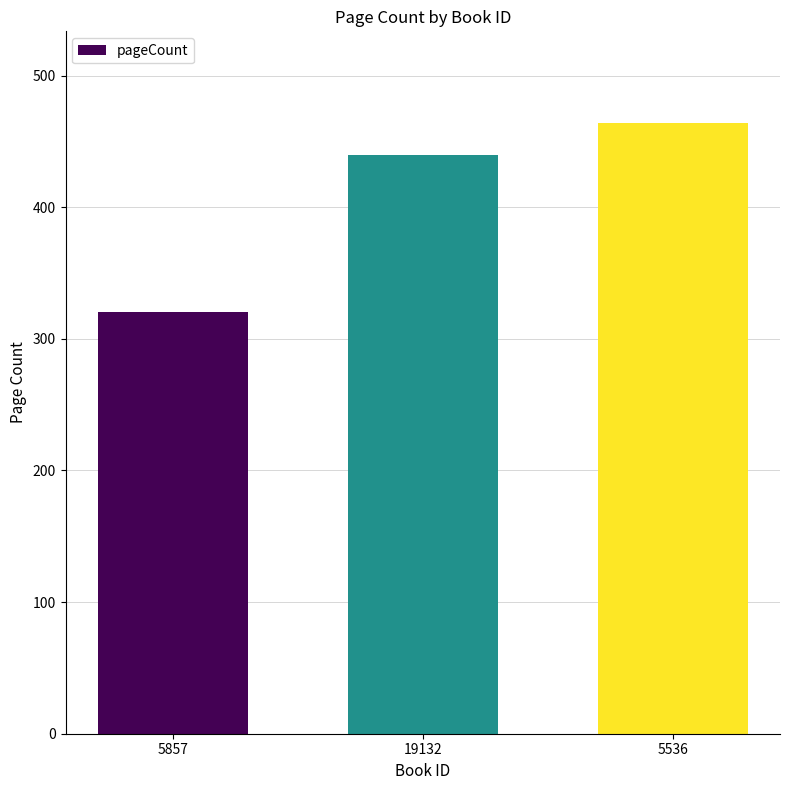

Is it true that the value at 5857 is 320?

True